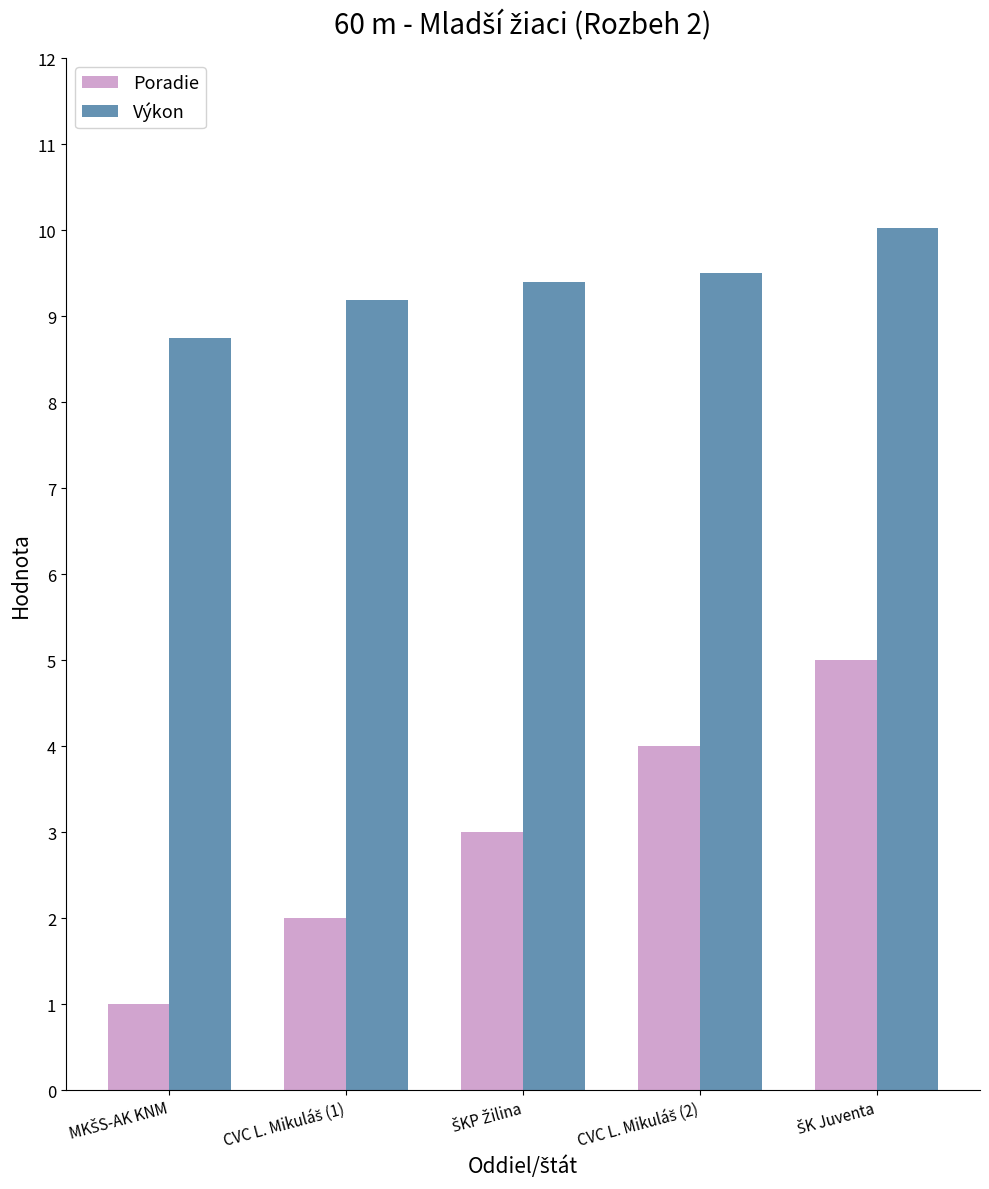

What is the difference between the maximum and minimum values in the Poradie series?

4.0